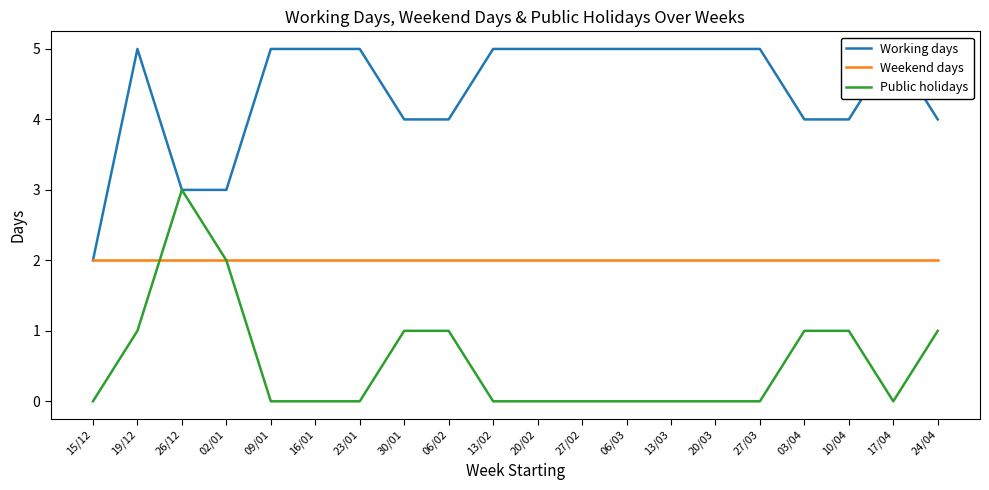

What is the average value of the Working days series?

4